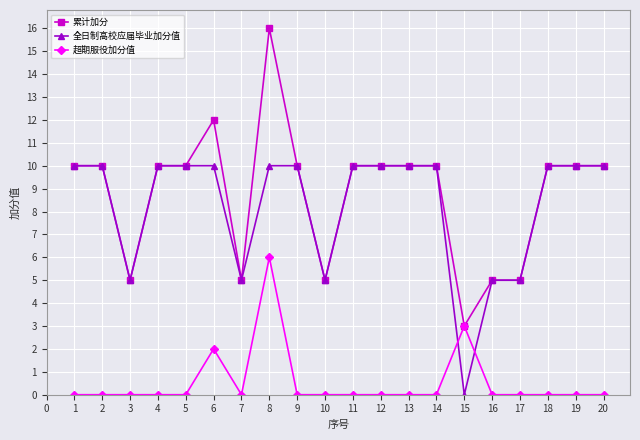

The 全日制高校应届毕业加分值 series shows 8 at 15. True or false?

False